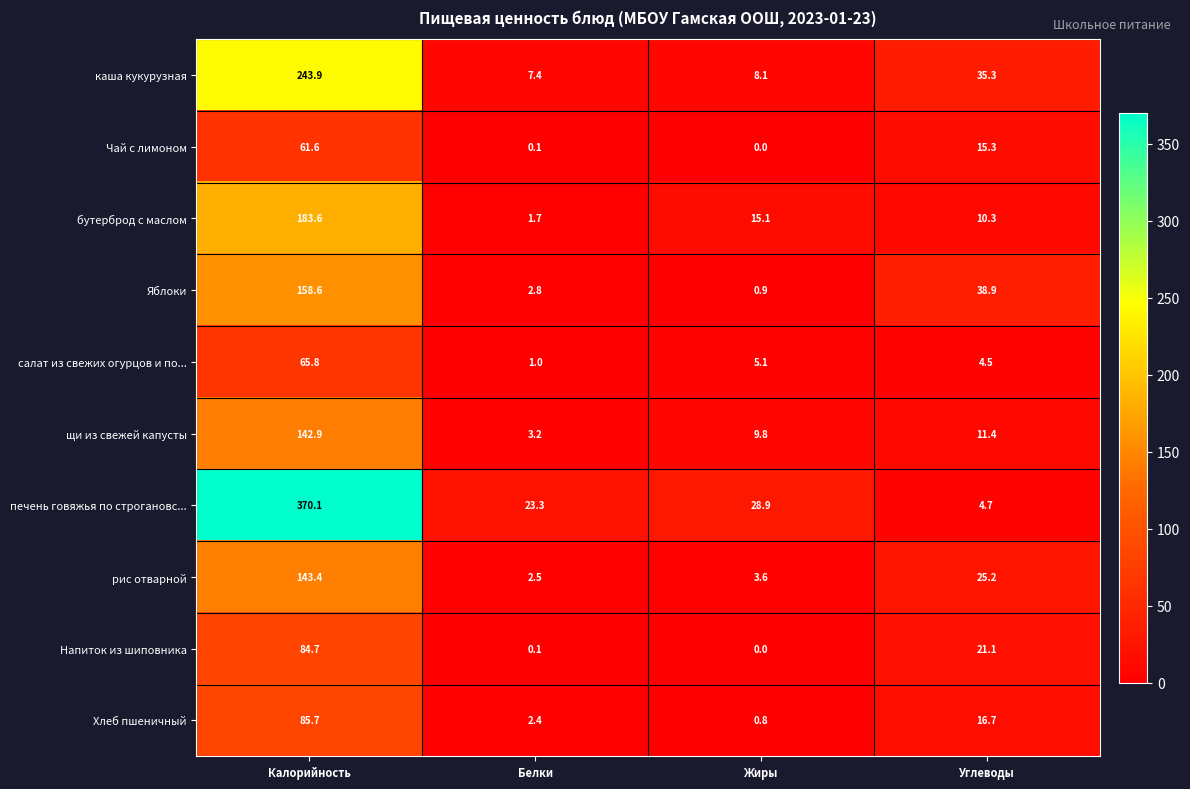

What is the approximate value of щи из свежей капусты at Углеводы?

11.4